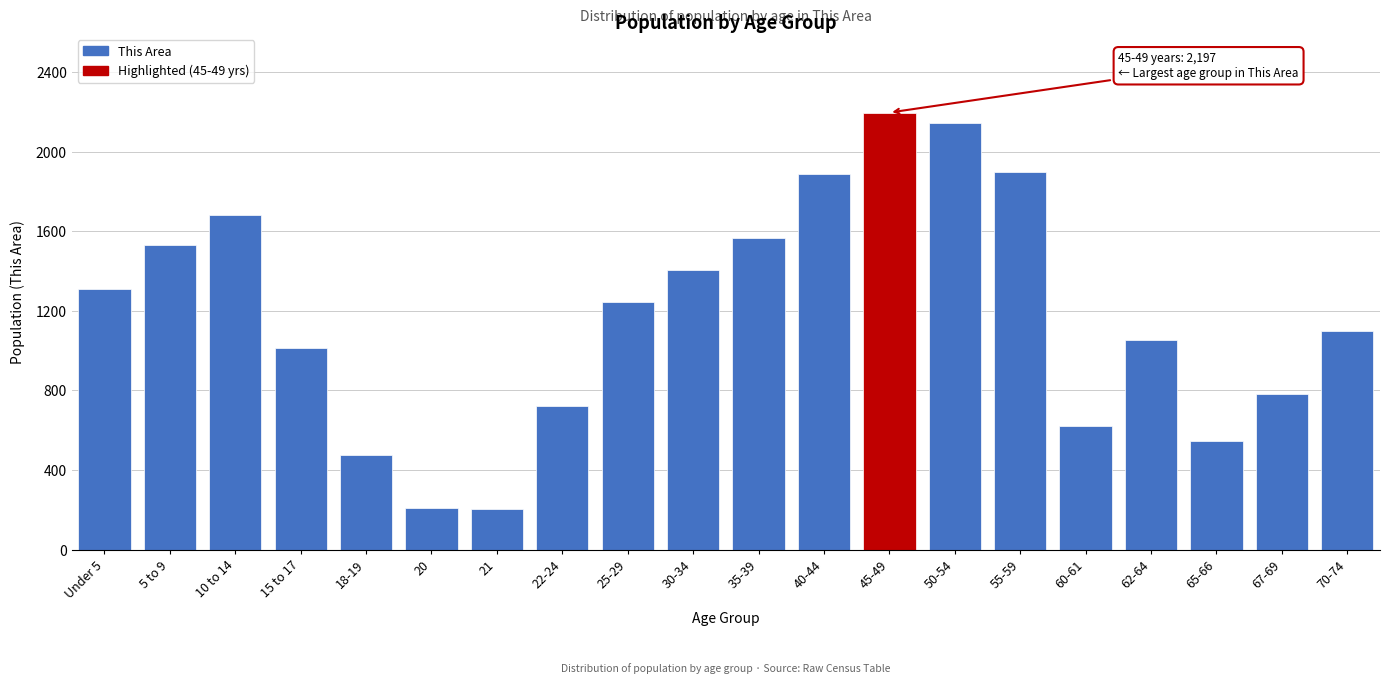

What is the label of the 4th bar from the right?

62-64